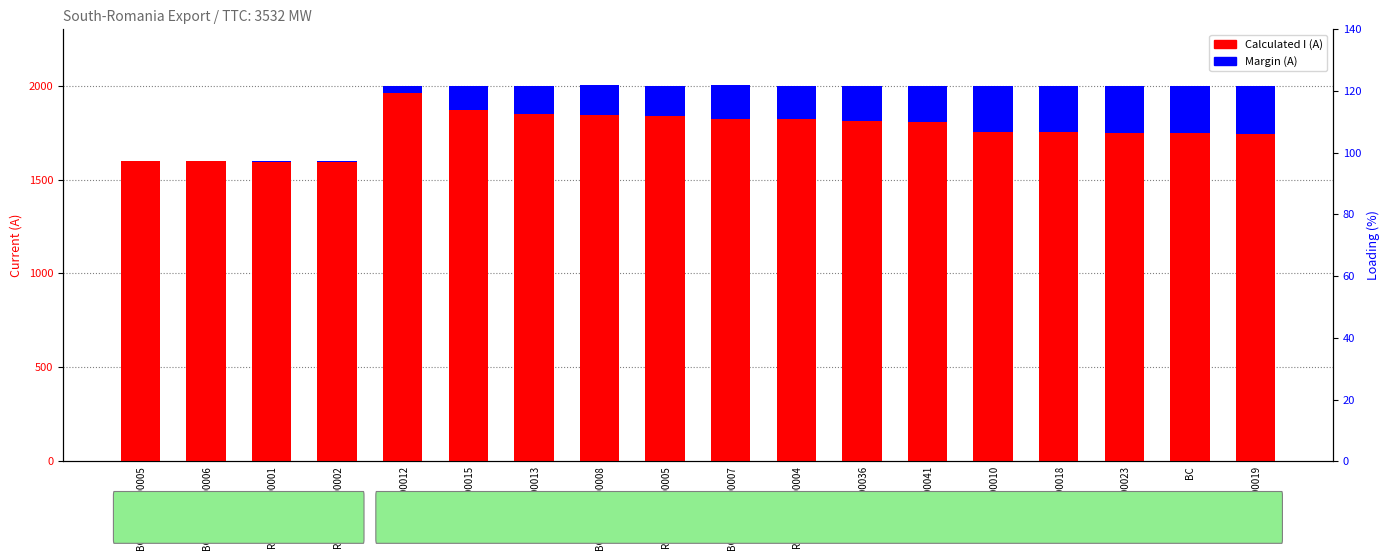

Is the value of Margin (A) at BG_RO_CO_00005 greater than the value of Calculated I (A) at RO_CO_00012?

No